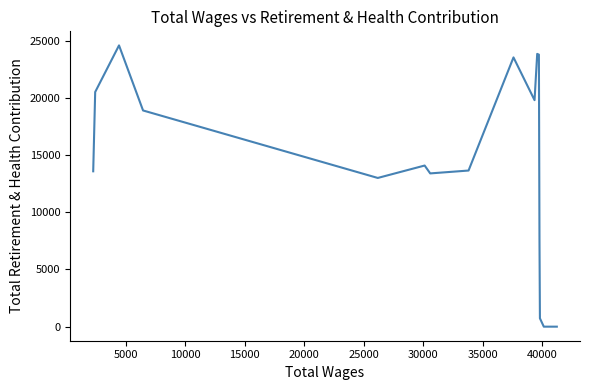

What is the maximum value shown in the chart?

24573